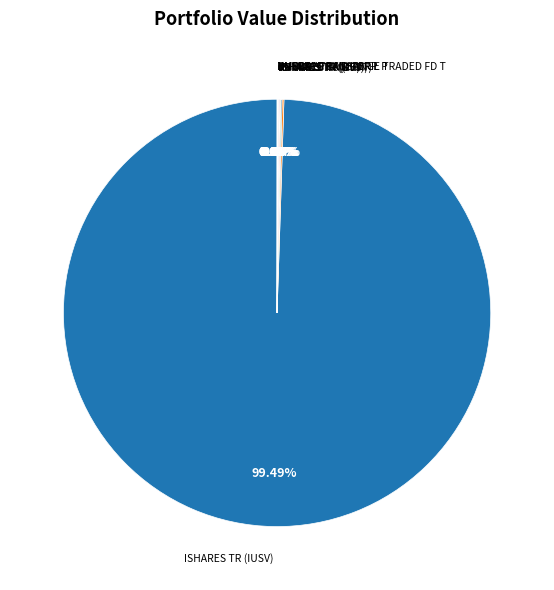

Rank the categories by value from lowest to highest.

ENERGY TRANSFER L P, INVESCO EXCHANGE TRADED FD T, ISHARES TR (REM), MPLX LP, NUSCALE PWR CORP, ISHARES TR (ITOT), ISHARES TR (DVY), ISHARES TR (IJK), ISHARES TR (IUSV)